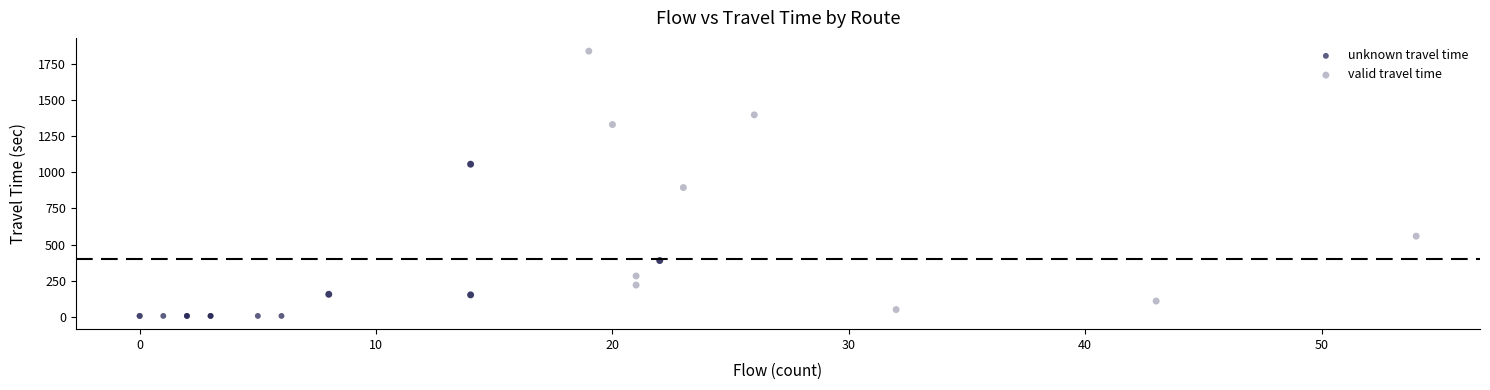

Which series contains the lowest Y value?

unknown travel time